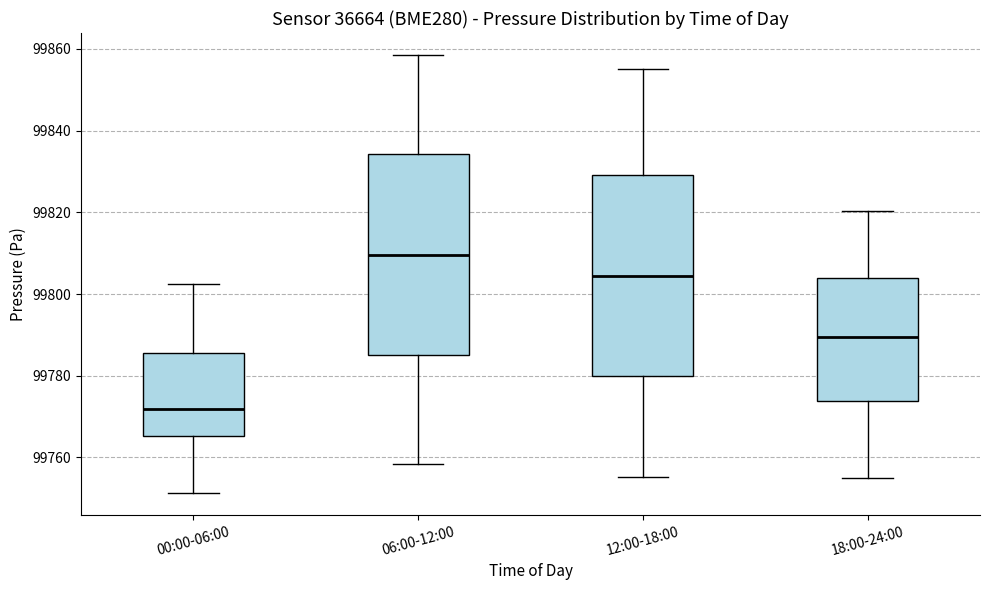

Reading left to right, read every box against the y-axis: the position of its median line, the range the box covers, and the ends of its whiskers. The values are not printed on the chart, so give them approximately, as read against the axis.

00:00-06:00: median 99772, box 99766 to 99786, whiskers 99752 to 99802
06:00-12:00: median 99810, box 99786 to 99834, whiskers 99758 to 99858
12:00-18:00: median 99804, box 99780 to 99830, whiskers 99756 to 99856
18:00-24:00: median 99790, box 99774 to 99804, whiskers 99756 to 99820